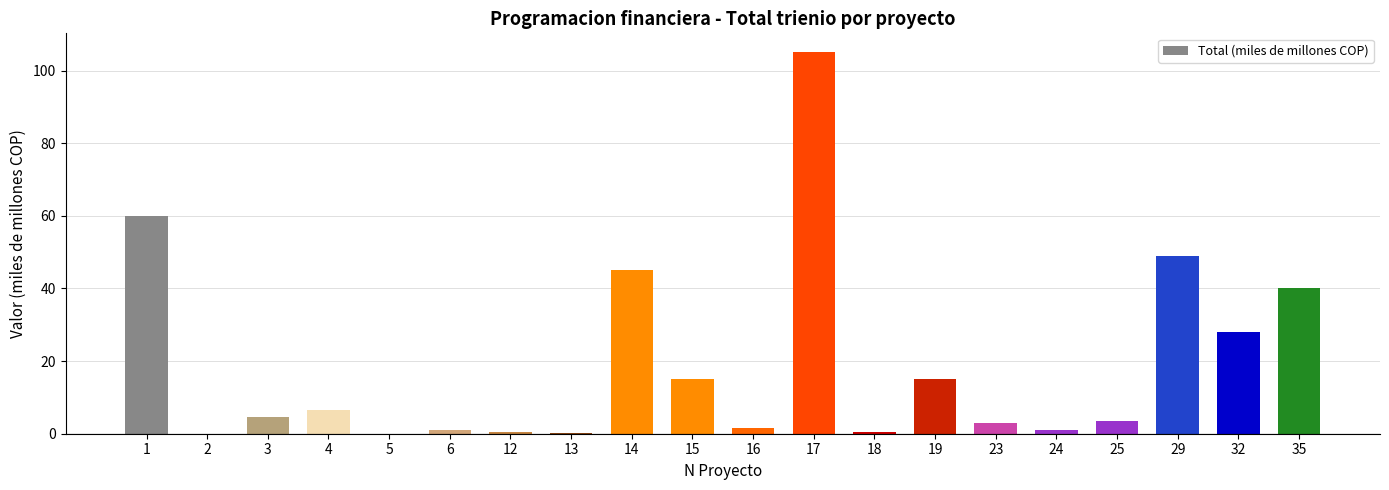

Count the number of categories in the chart.

20